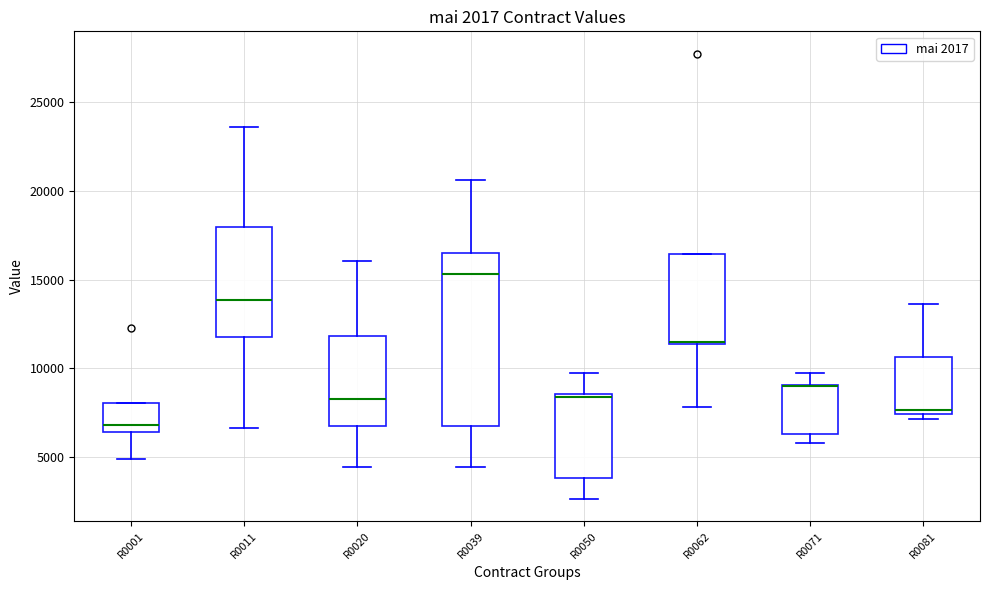

Which box is the tallest, from its lower edge to its upper edge?

R0039